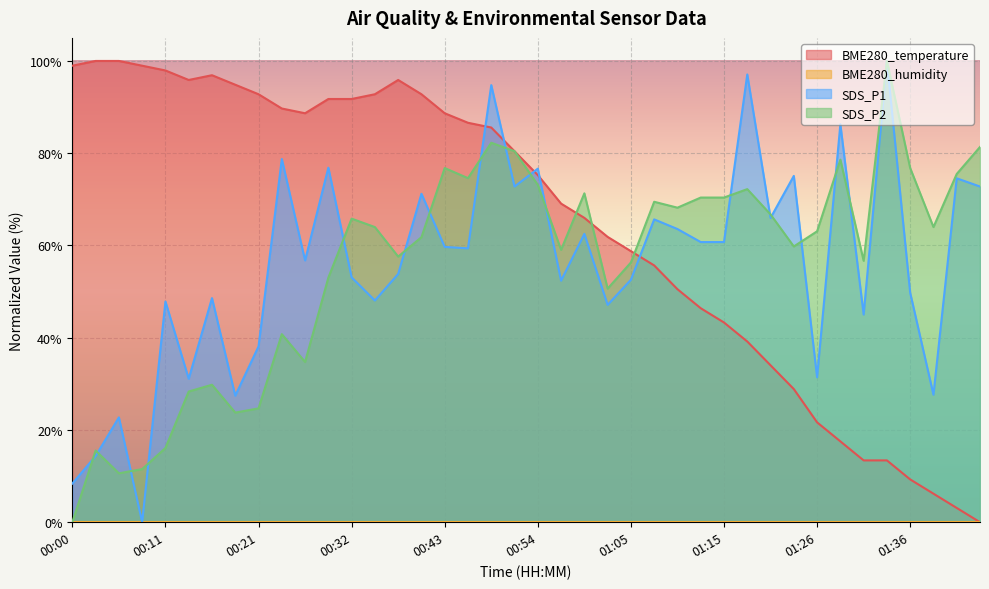

After their last crossing, which series has the higher values: BME280_temperature or SDS_P2?

SDS_P2